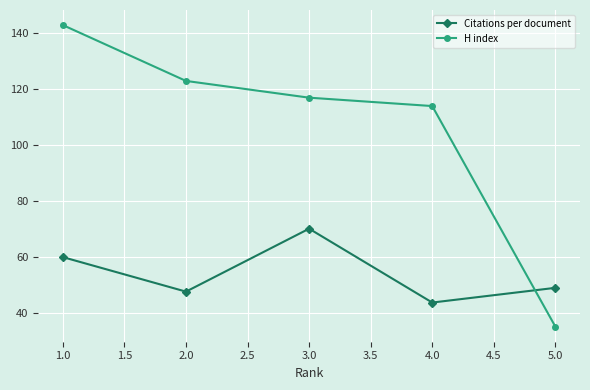

What is the lowest value of the H index series?

35.0